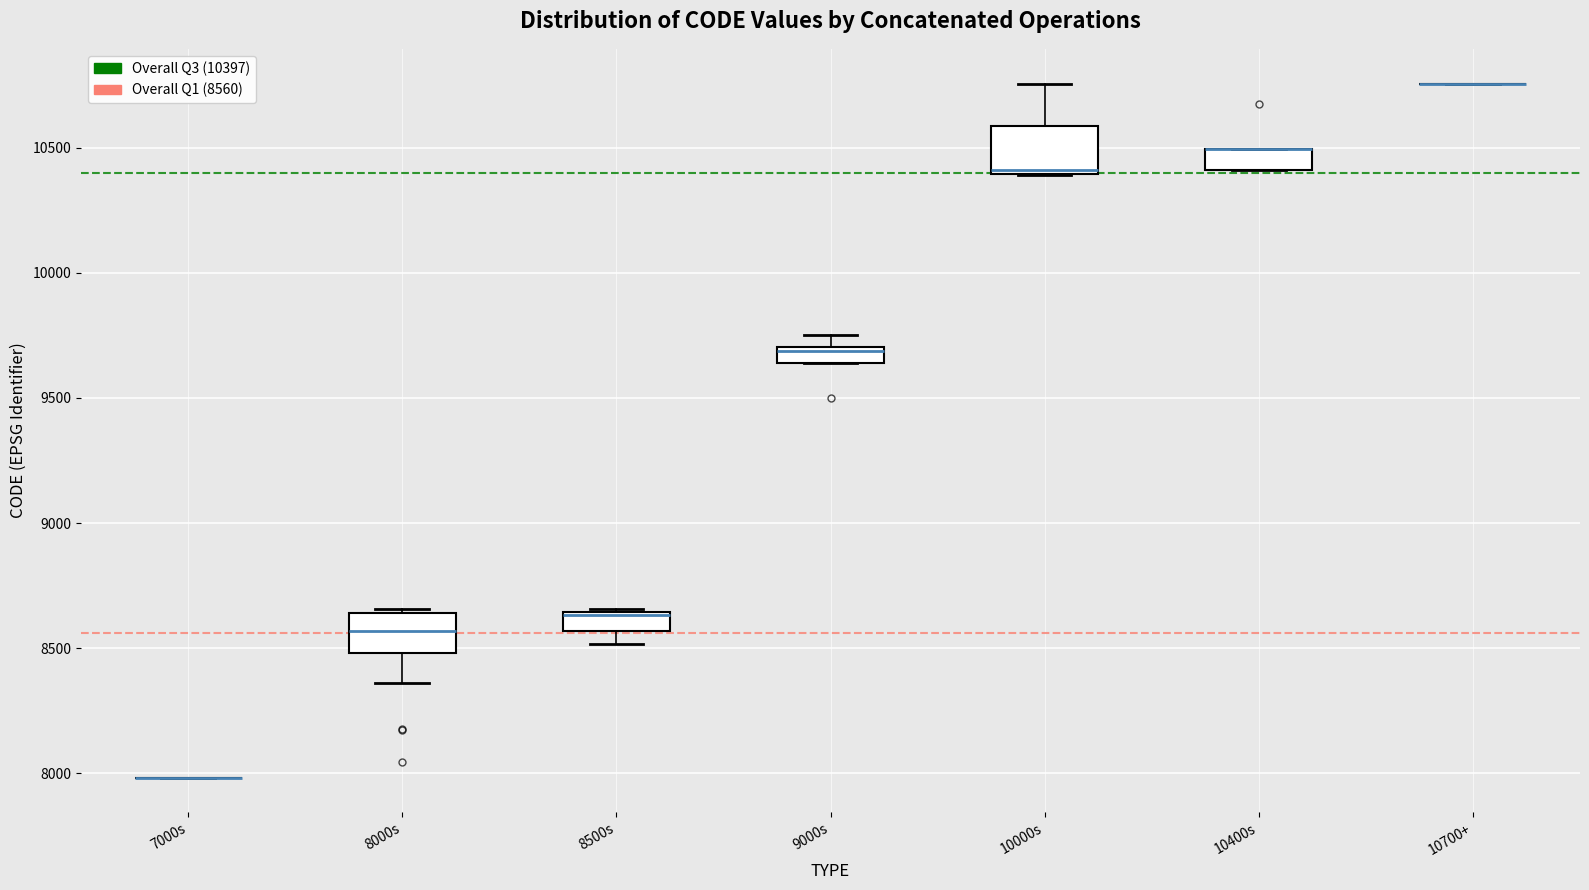

Where does the lower whisker of the box for 8000s end on the y-axis? The values are not printed on the chart, so give them approximately, as read against the axis.

8350